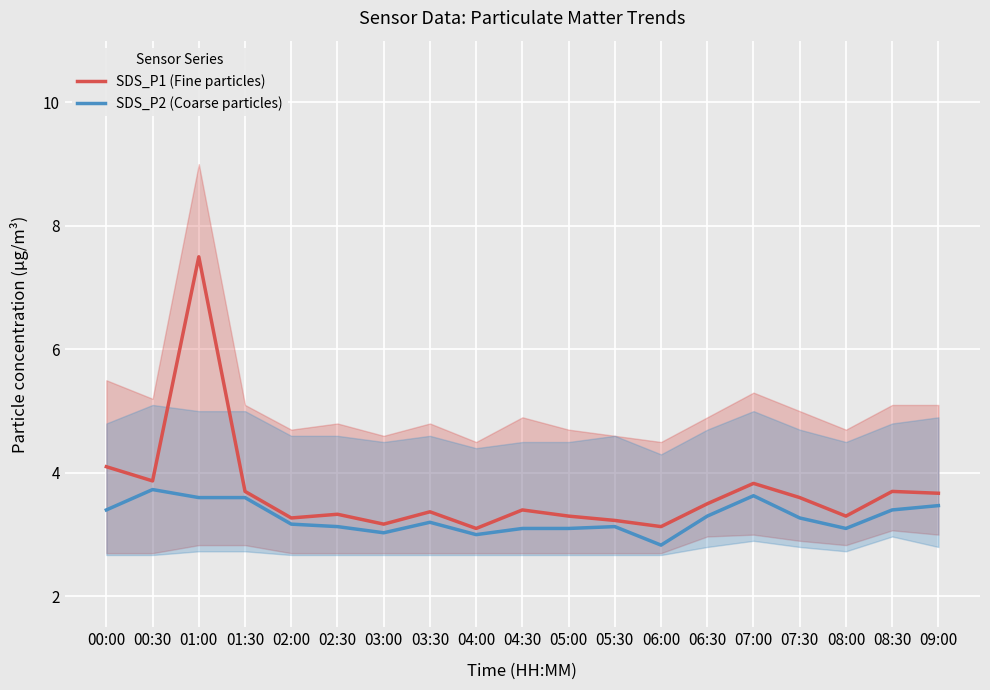

What is the difference between the highest and lowest values at 01:00?

3.9